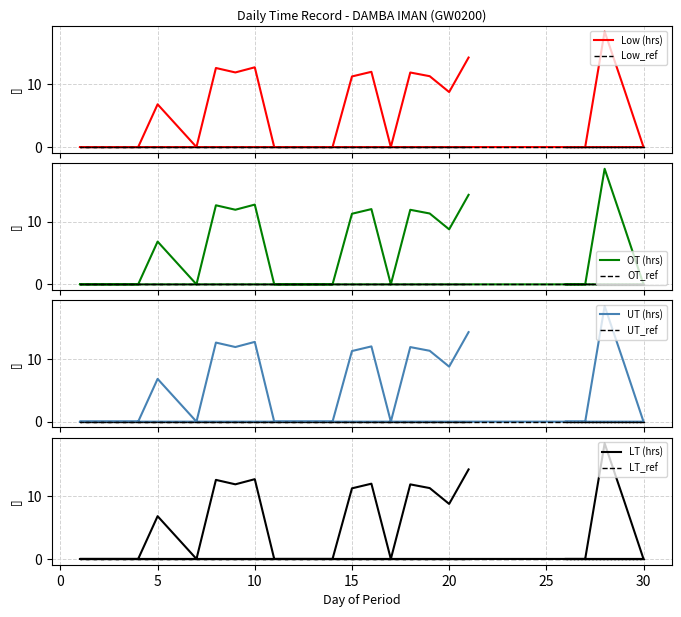

What is the sum of all OT (hours) values?

141.5